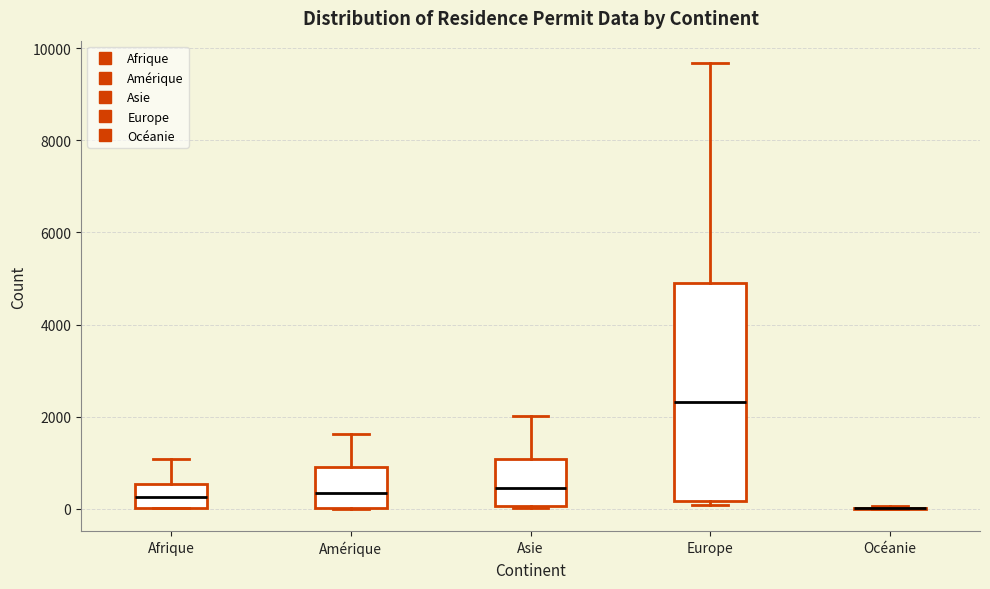

Comparing the boxes themselves (not the whiskers), which one is the tallest?

Europe